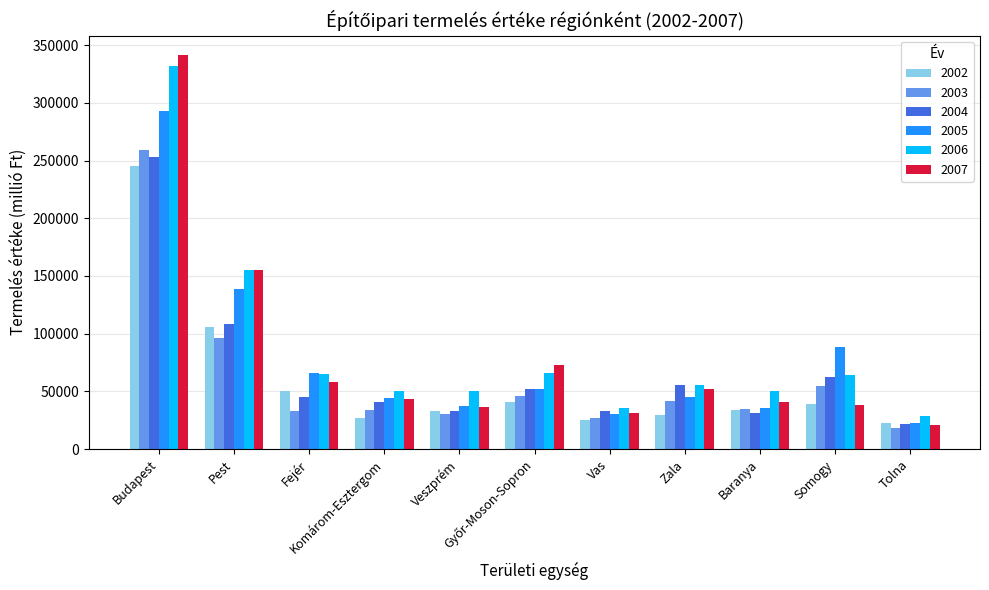

At which category does the chart reach its peak across all series?

Budapest